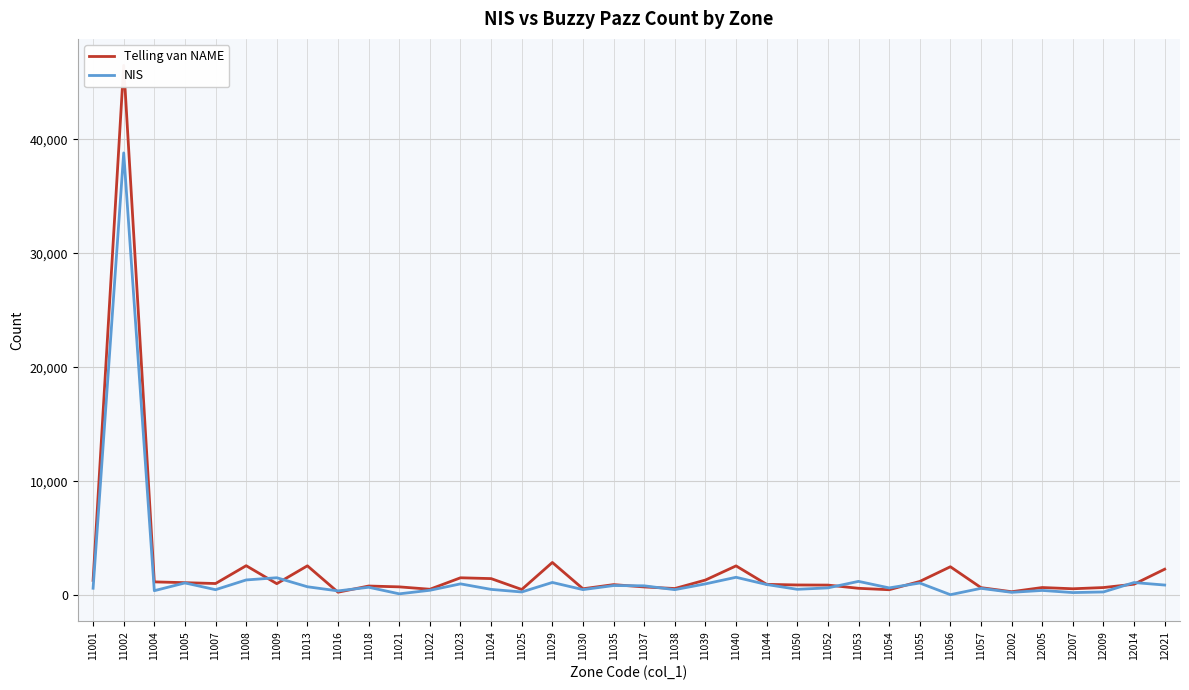

Reading right to left, what are all the values shown in this chart?

Telling van NAME: 2286	970	675	568	677	309	668	2500	1211	483	609	891	901	956	2576	1334	589	728	932	568	2877	505	1460	1532	526	735	809	265	2582	1014	2592	1028	1103	1172	46500	1301
NIS: 895	1114	288	233	422	255	605	48	1071	644	1216	646	520	940	1576	997	490	827	851	494	1122	286	514	998	435	123	701	380	744	1536	1342	487	1080	399	38817	614